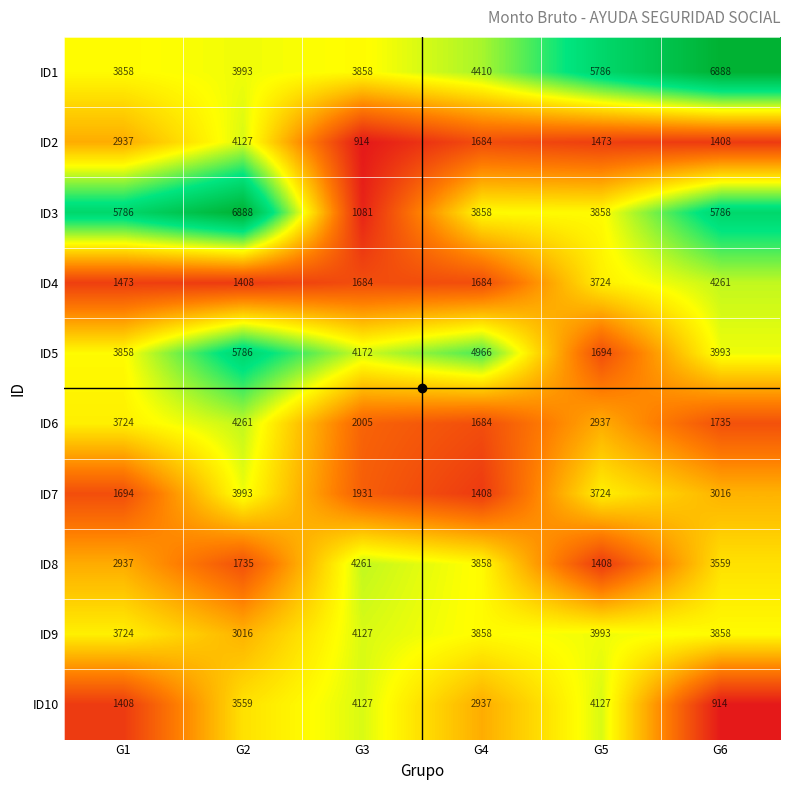

At which label is ID10 closest to 2520?

G4